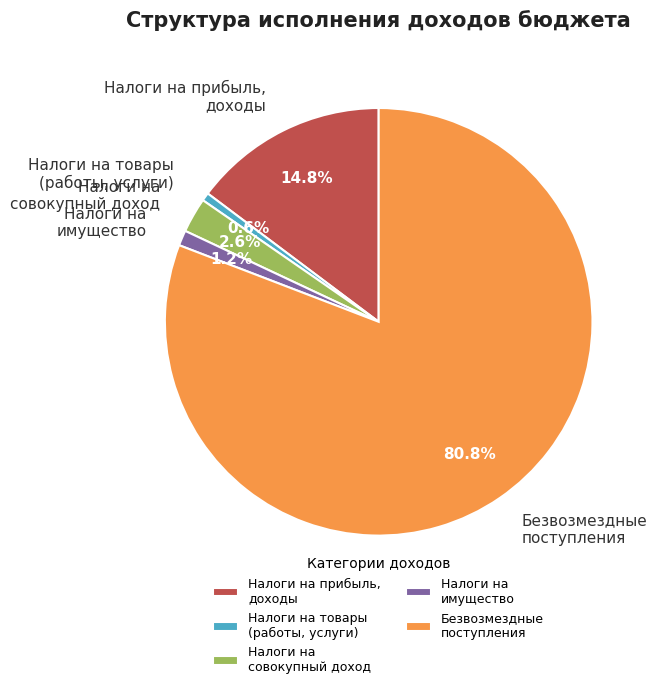

What is the majority slice?

Безвозмездные поступления